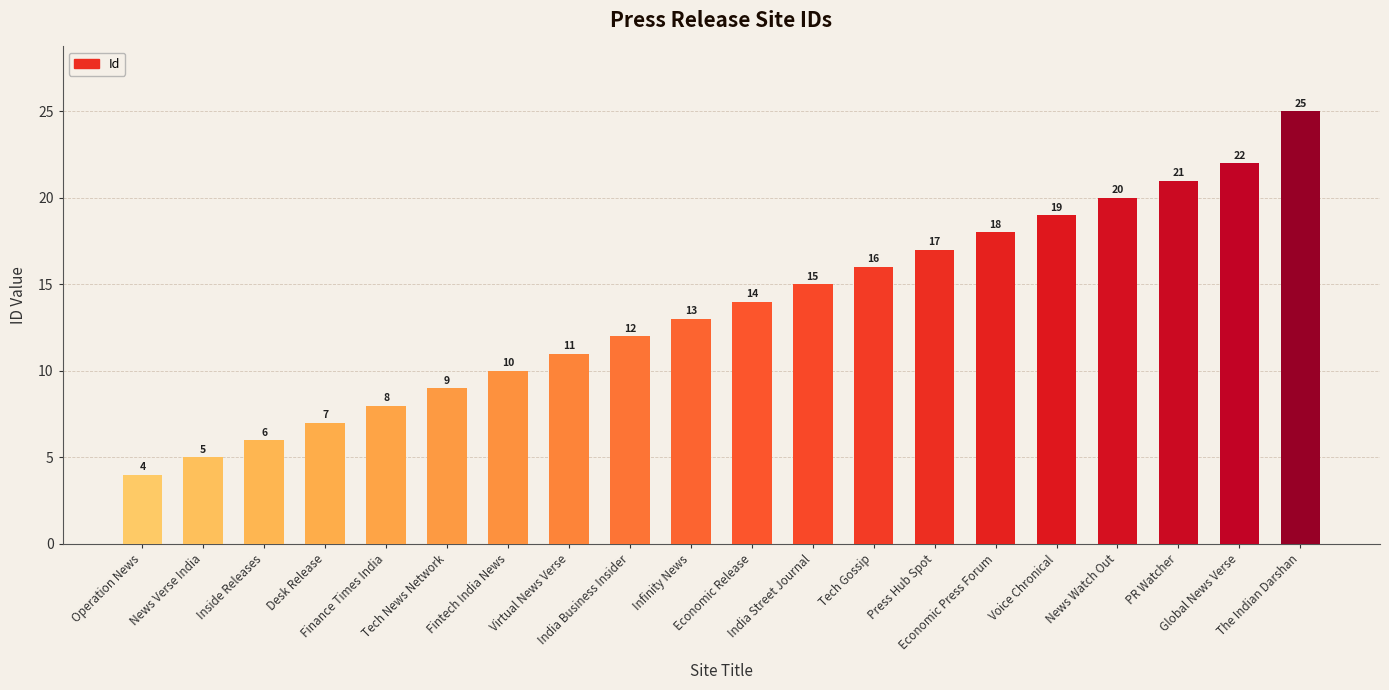

What value does the data have at Desk Release, to the nearest 5?

5